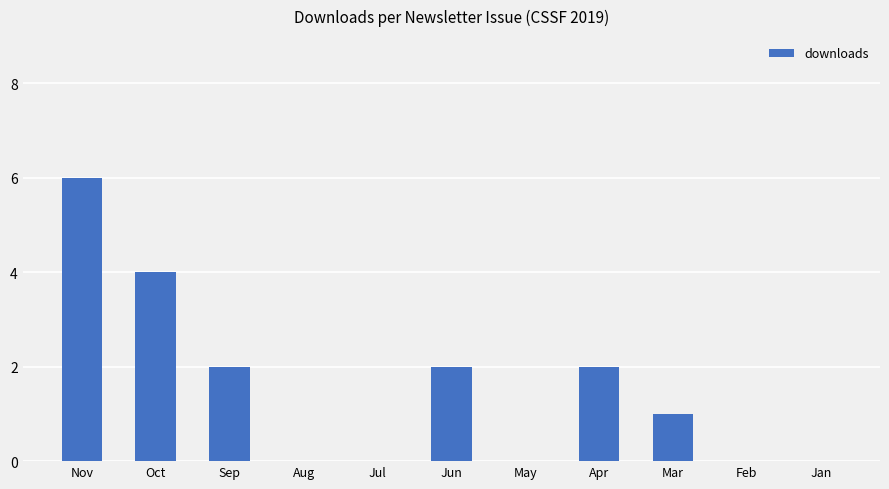

What is the ratio of the value at Jun to the value at Mar?

2.0